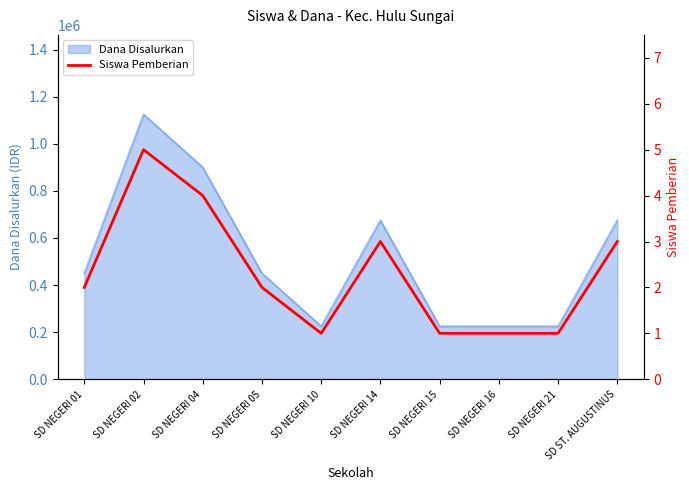

Which category has the lowest value across all series?

SD NEGERI 10